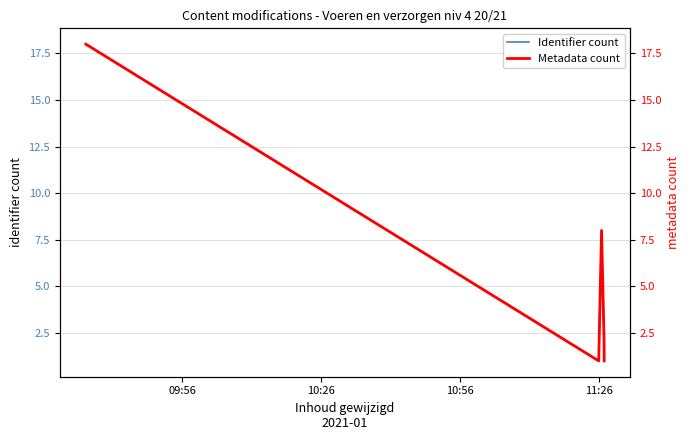

At how many categories does at least one series exceed 17?

1